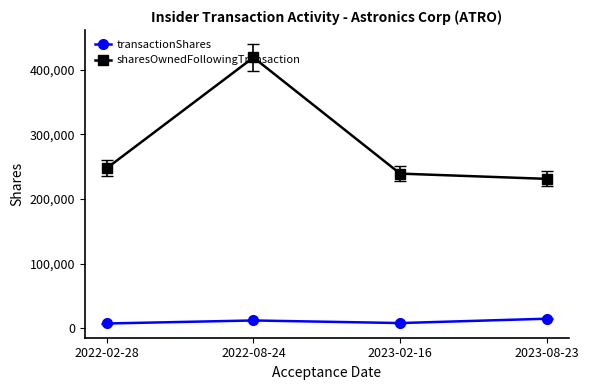

What is the total value across all series at 2023-02-16?

247400